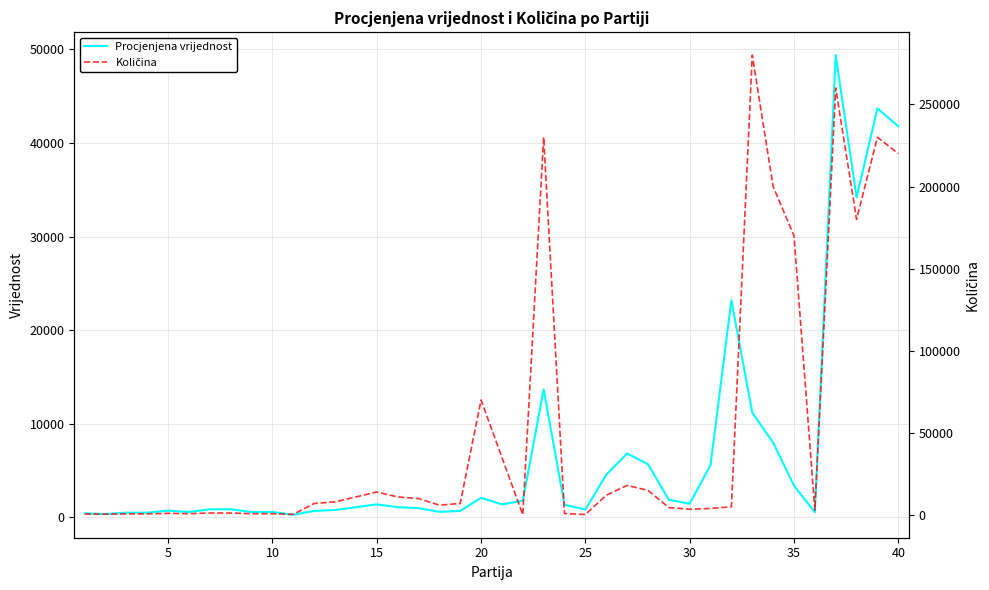

How many values in the Količina series exceed 7000?

18